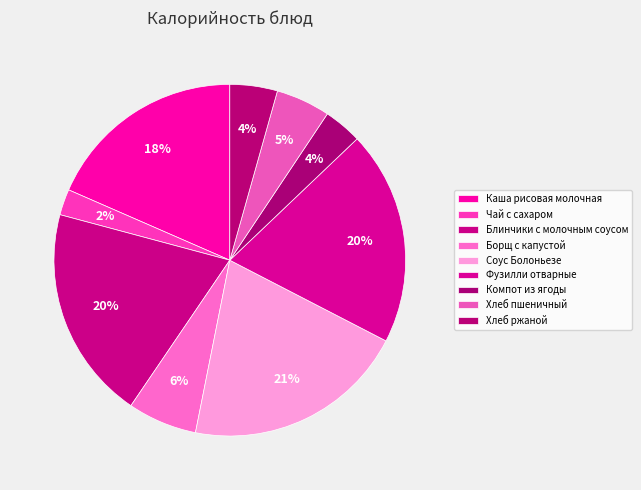

To the nearest percent, what percentage of the pie is Компот из ягоды?

4%